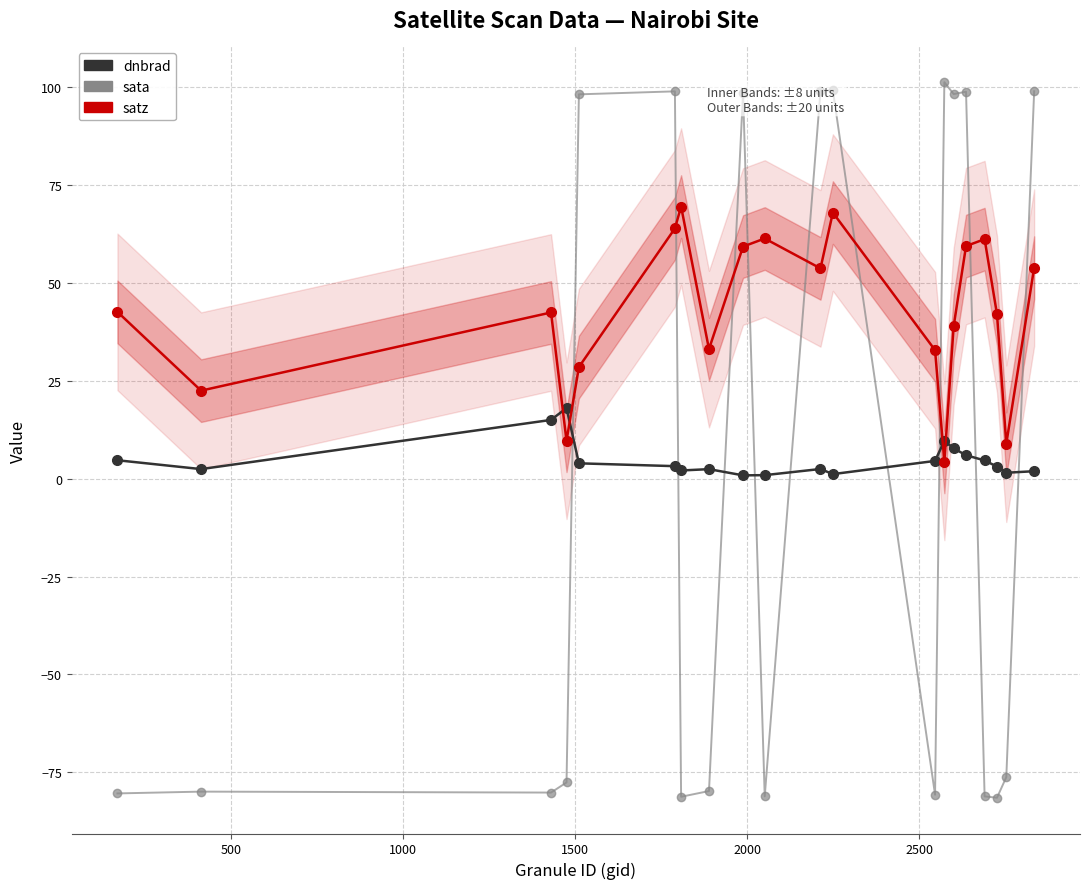

What is the total value across all series at 1500?

-49.9